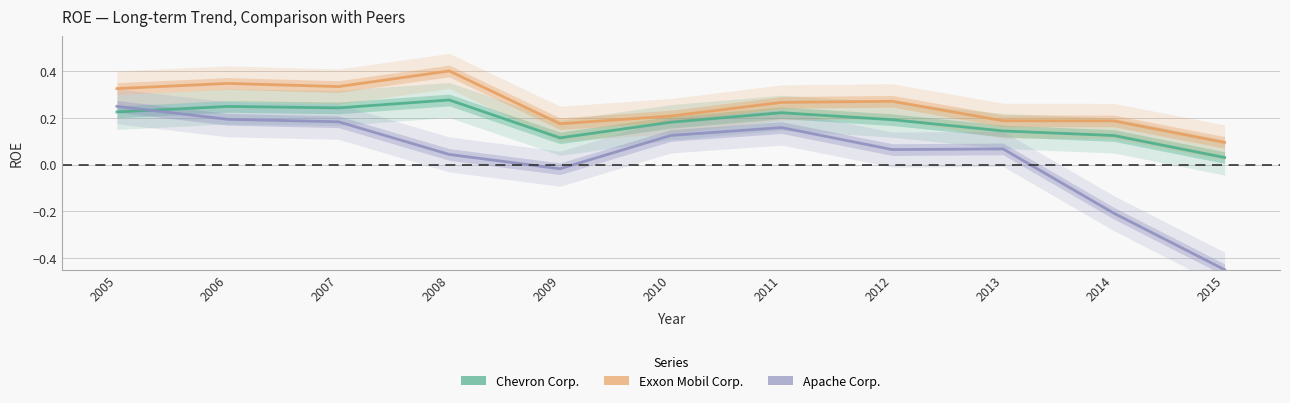

What is the difference between the maximum and minimum values in the Exxon Mobil Corp. series?

0.3